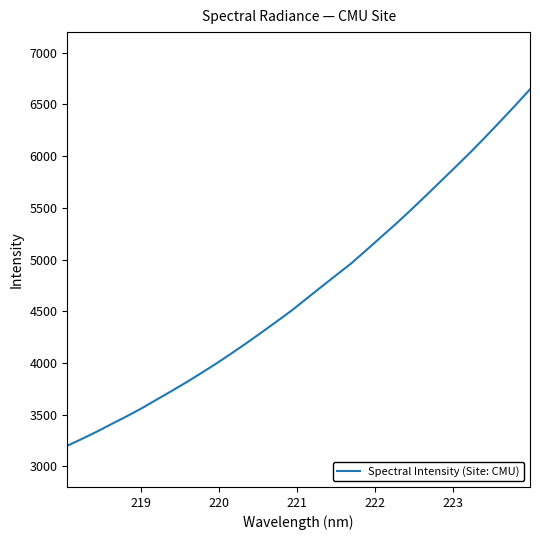

What is the difference between the maximum and minimum values?

3448.4